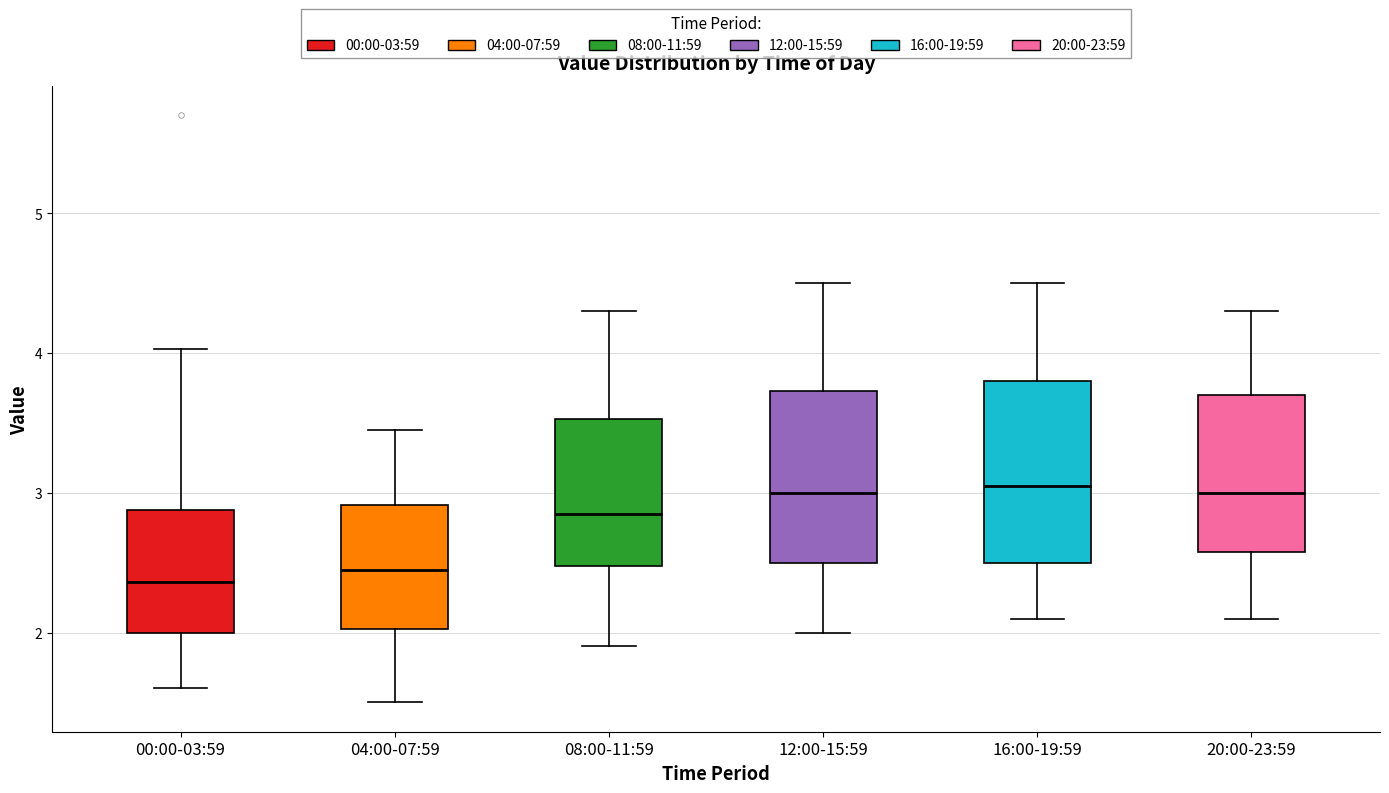

Reading left to right, transcribe this box plot: for each box, give where its median line is, the range the box spans, and where its two whiskers end, as read against the y-axis. The values are not printed on the chart, so give them approximately, as read against the axis.

00:00-03:59: median 2.4, box 2.0 to 2.9, whiskers 1.6 to 4.0
04:00-07:59: median 2.5, box 2.0 to 2.9, whiskers 1.5 to 3.5
08:00-11:59: median 2.9, box 2.5 to 3.5, whiskers 1.9 to 4.3
12:00-15:59: median 3.0, box 2.5 to 3.7, whiskers 2.0 to 4.5
16:00-19:59: median 3.1, box 2.5 to 3.8, whiskers 2.1 to 4.5
20:00-23:59: median 3.0, box 2.6 to 3.7, whiskers 2.1 to 4.3